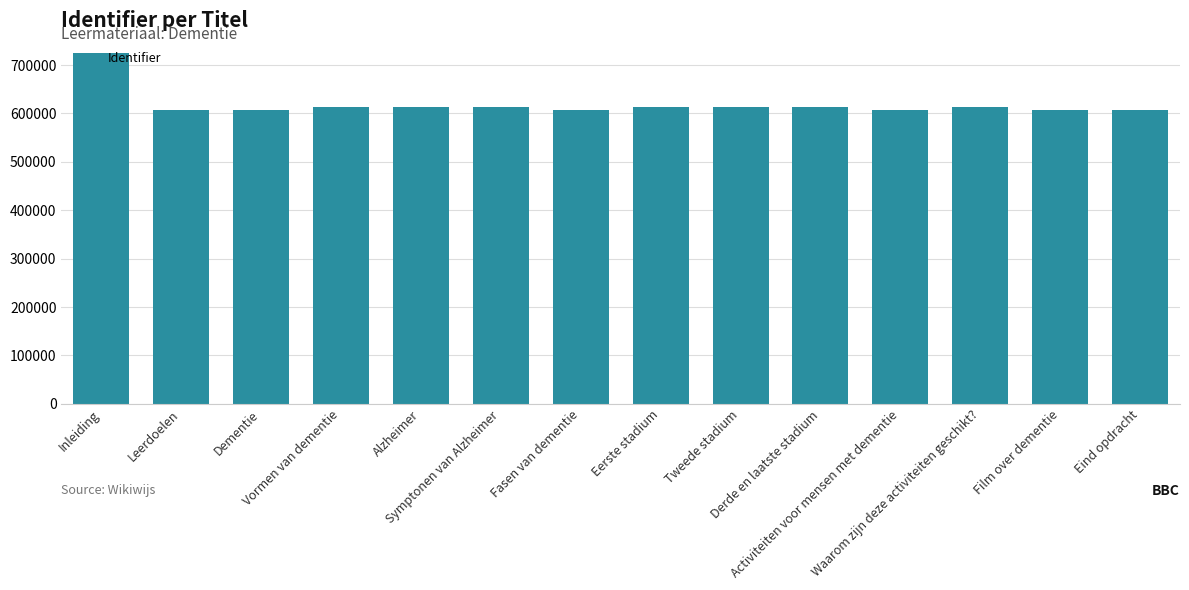

How many bars are there in total?

14